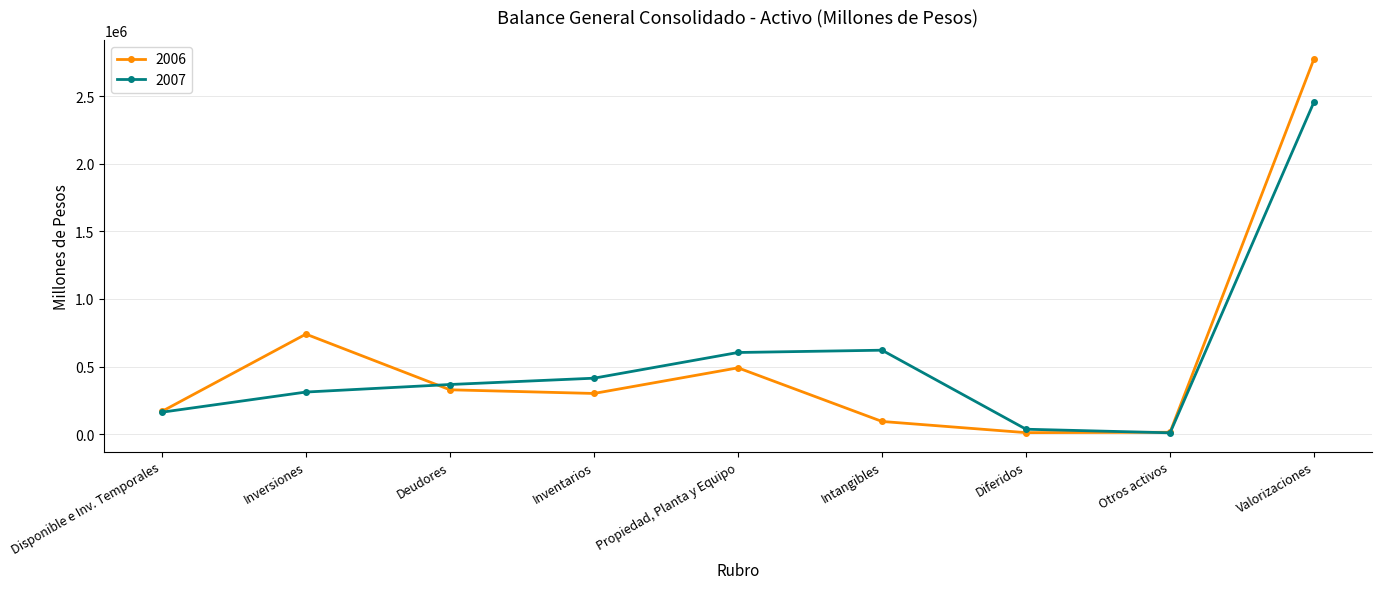

Which category has the highest value across all series?

Valorizaciones